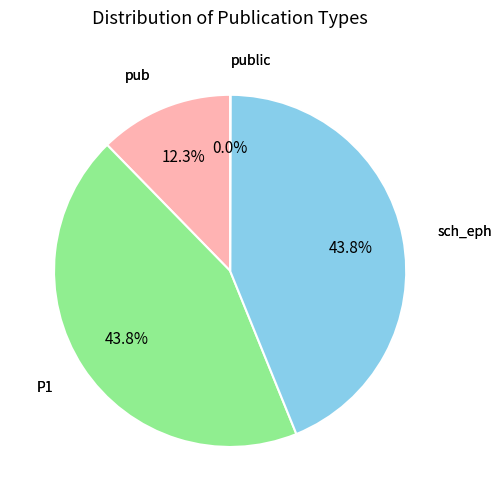

Count the number of slices in the pie.

4